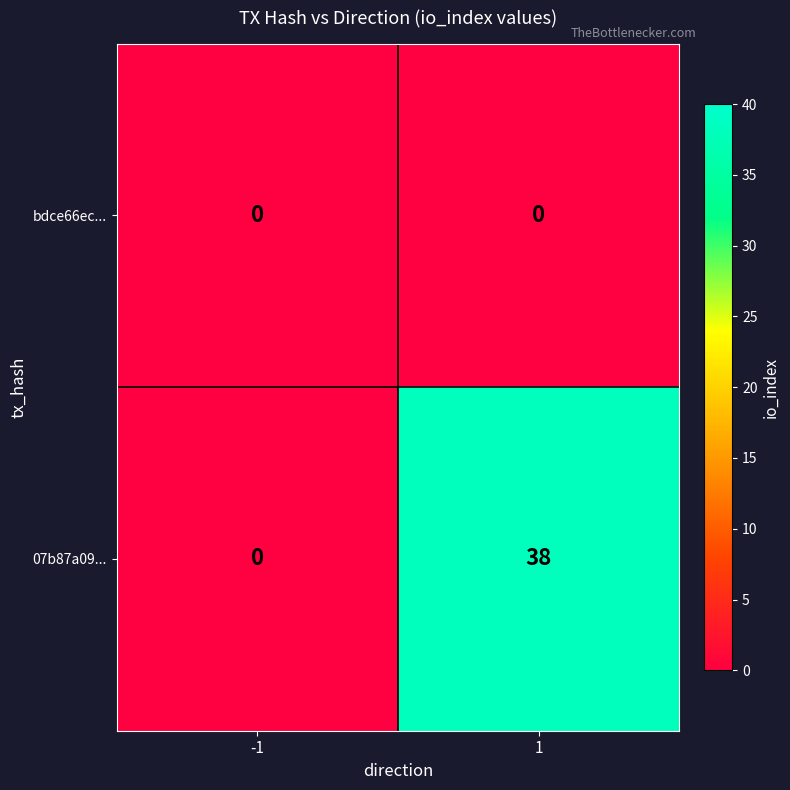

The bdce66ec... series shows 0 at 1. True or false?

True